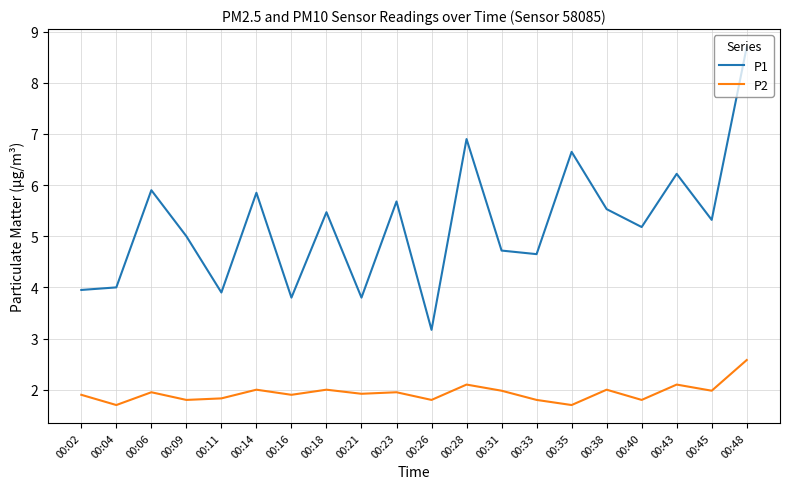

True or false: P1 and P2 intersect in this chart.

False